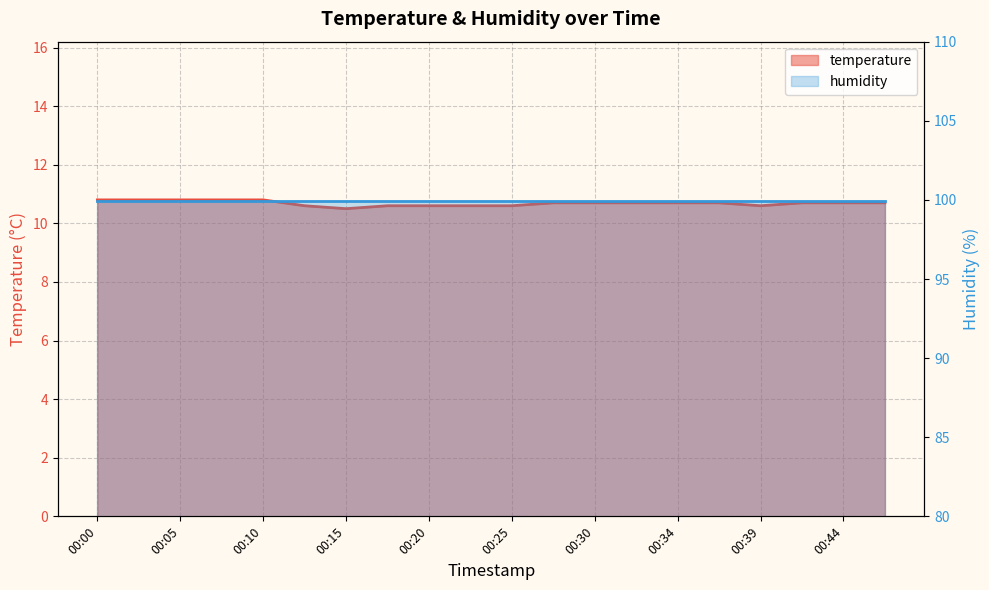

Where is the data nearest to the value 10?

00:15